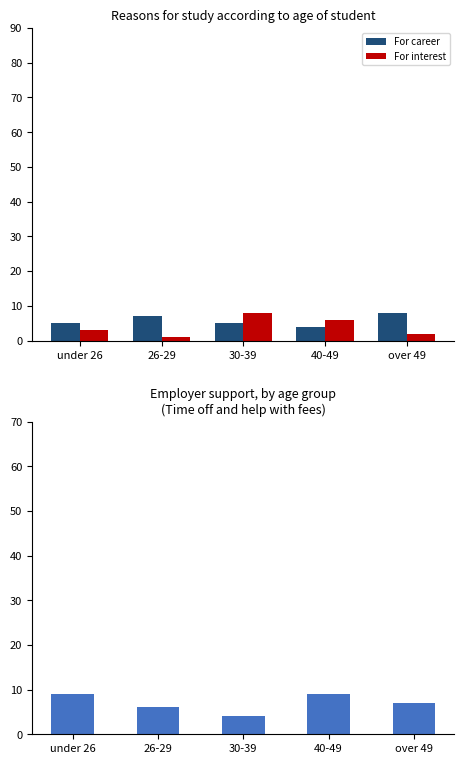

Which category has the highest value in the Employer support series?

under 26